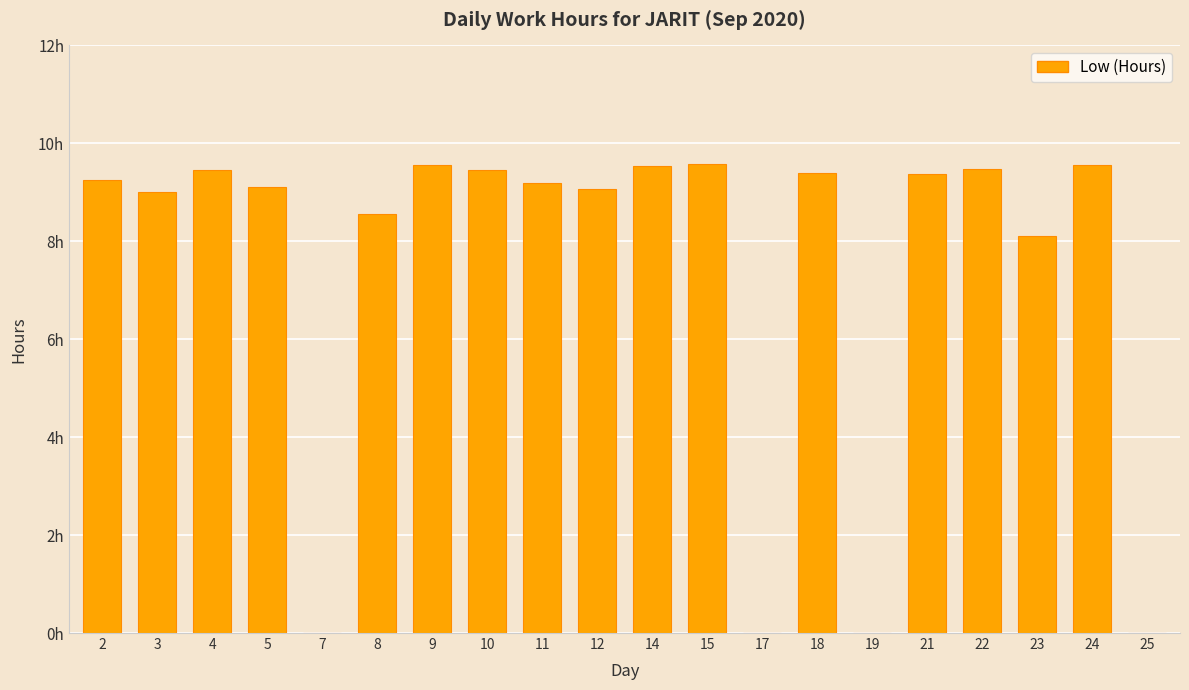

What is the value of the 16th bar from the left?

9.4